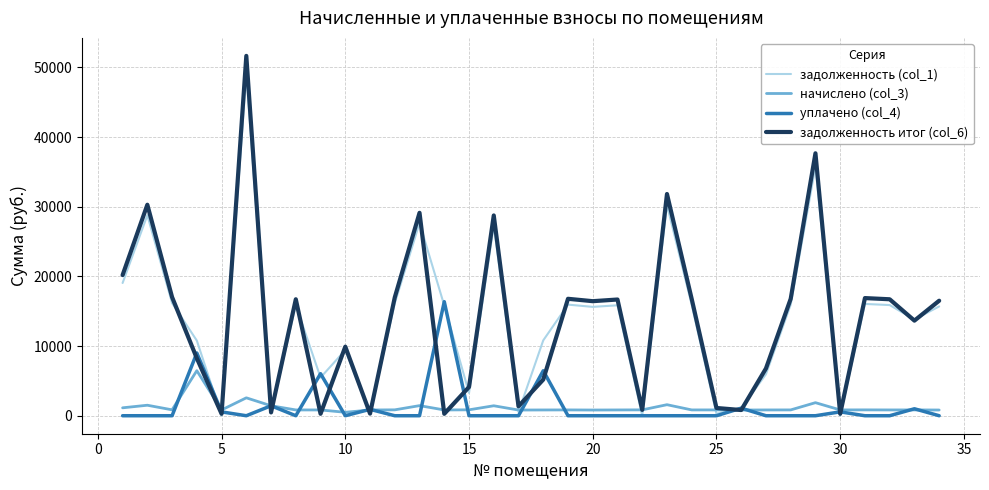

Does the chart display data point markers on the line(s)?

No